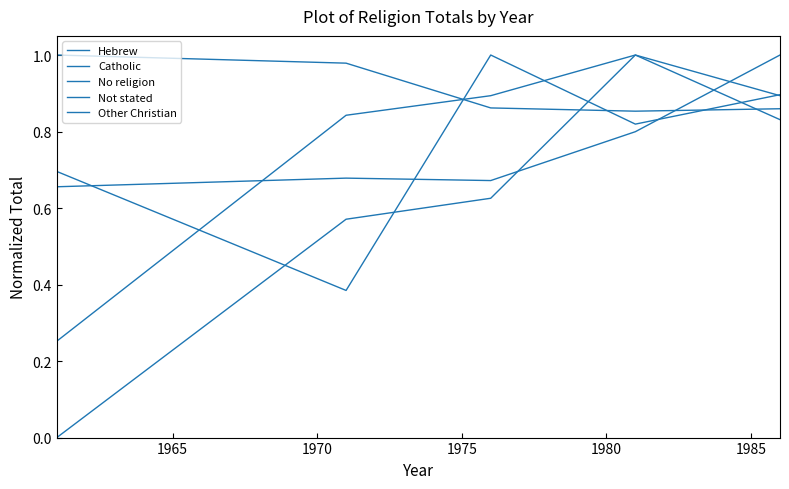

How many lines are shown in the chart?

5